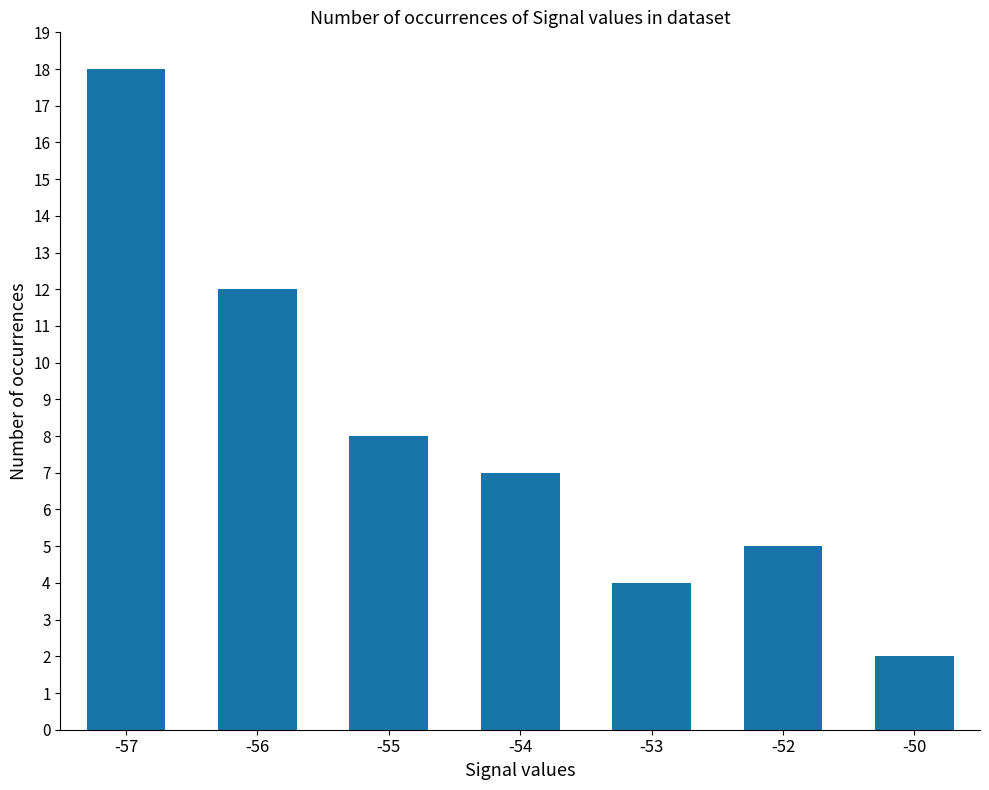

What is the sum of the values at -53 and -50?

6